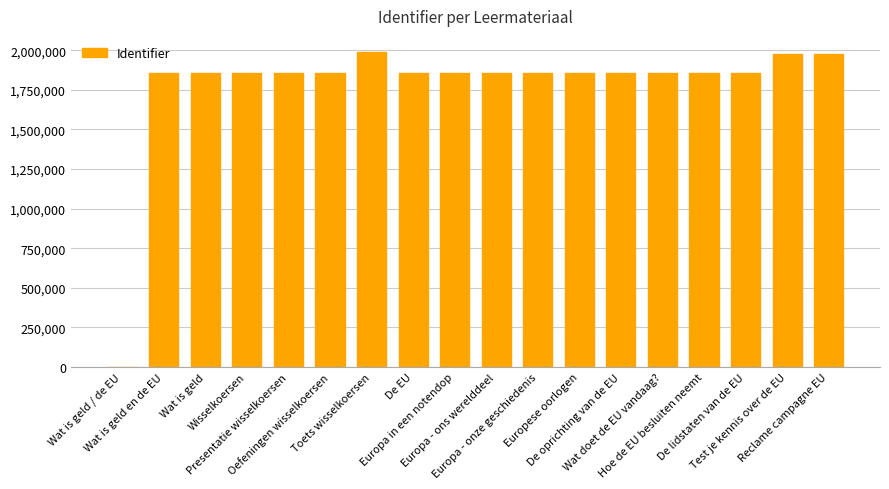

What is the maximum value shown in the chart?

1990750